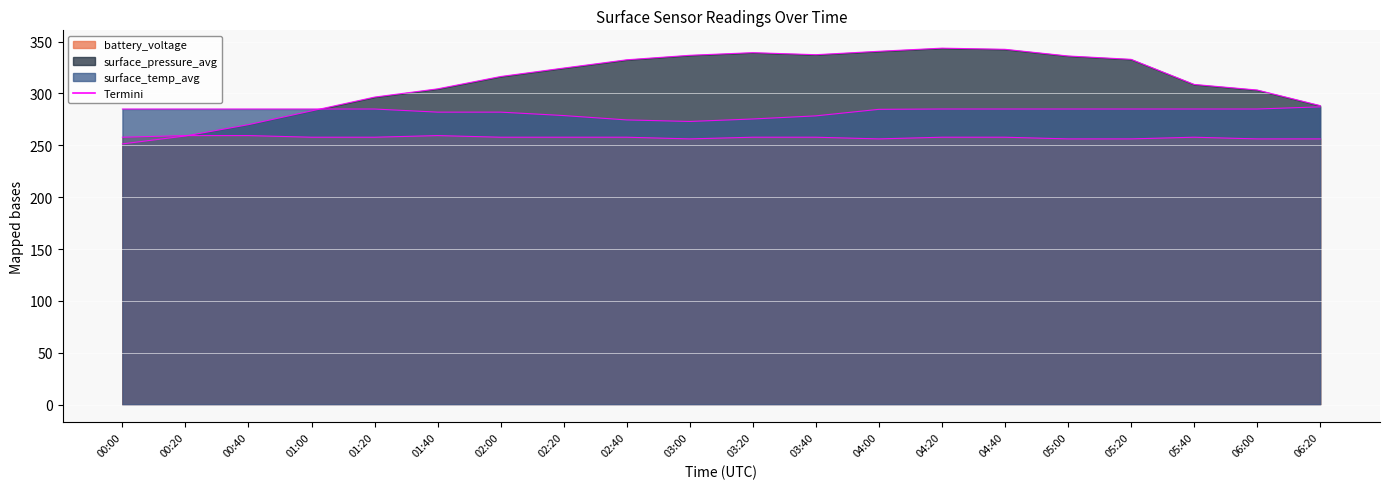

Which series has the widest spread of values?

surface_pressure_avg